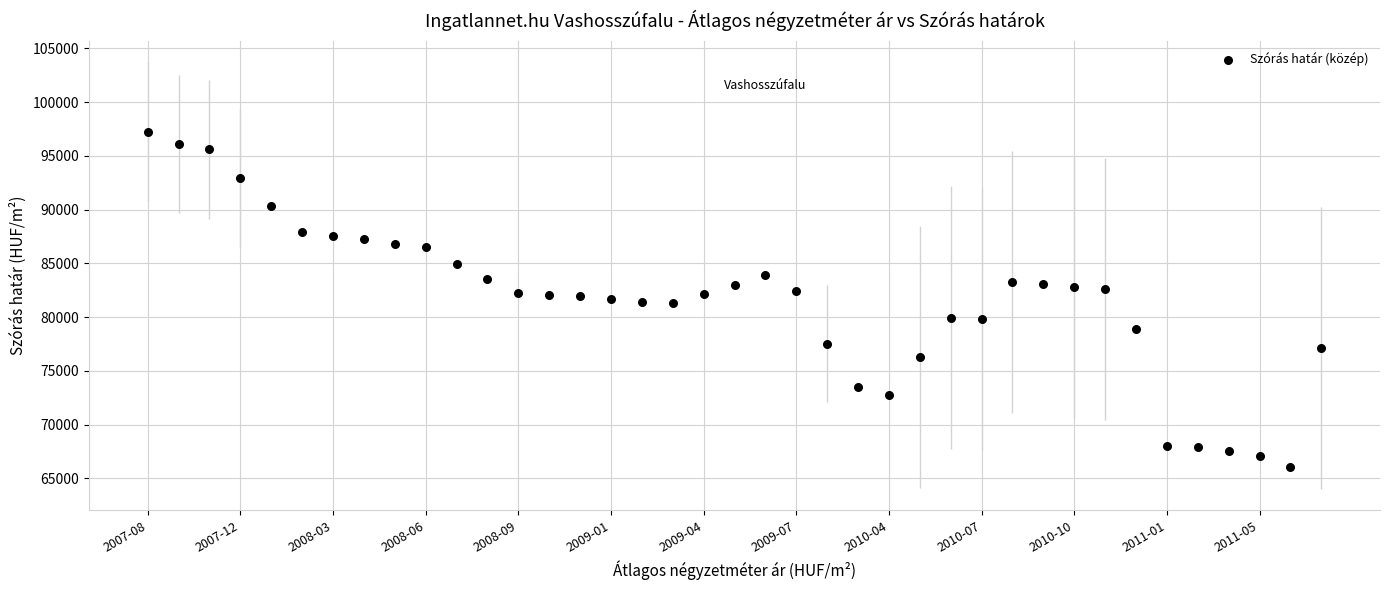

What is the range of Y values (max minus min)?

31158